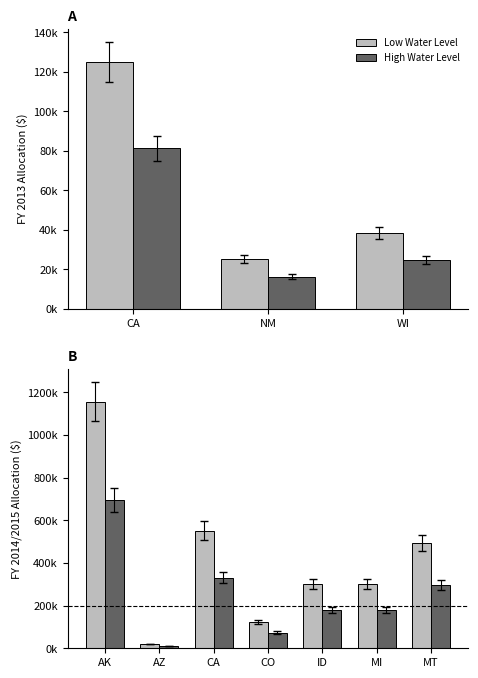

What is the total value across all series at MI?

480000.0